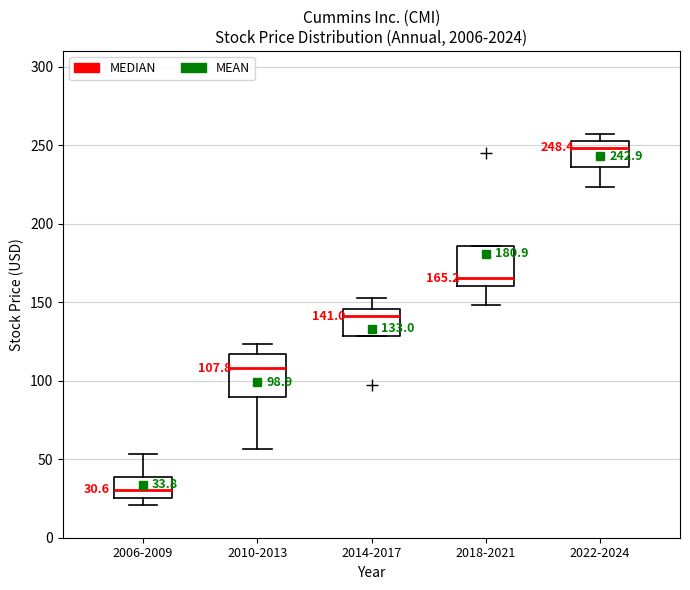

Which box's median line is the lowest?

2006-2009